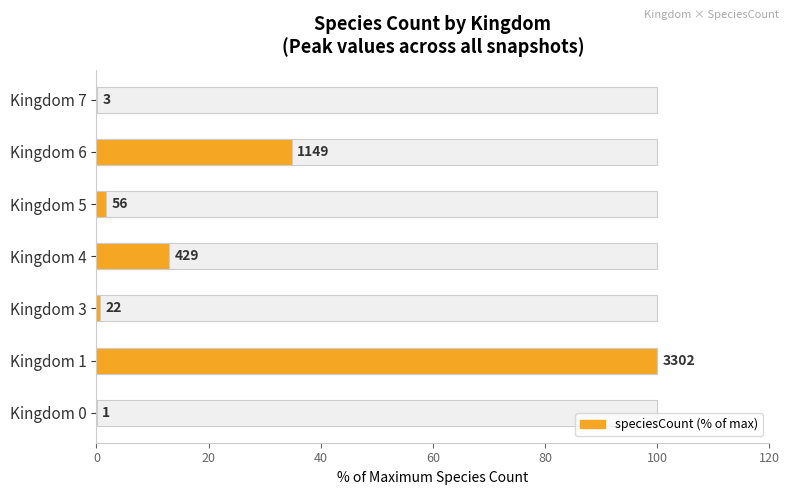

What is the sum of all values?

150.3